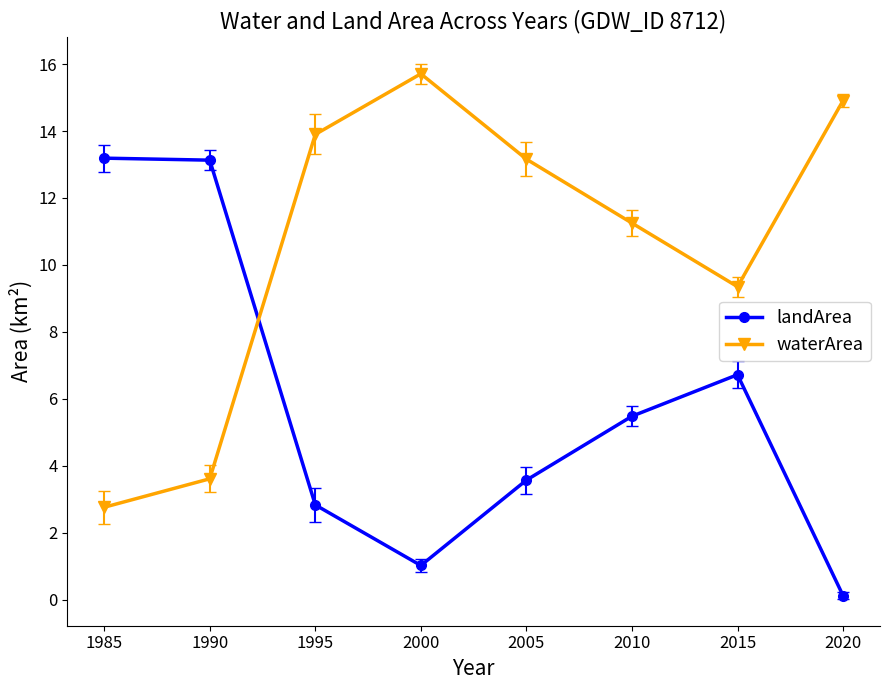

Which series ends up on top after the final intersection of waterArea and landArea?

waterArea